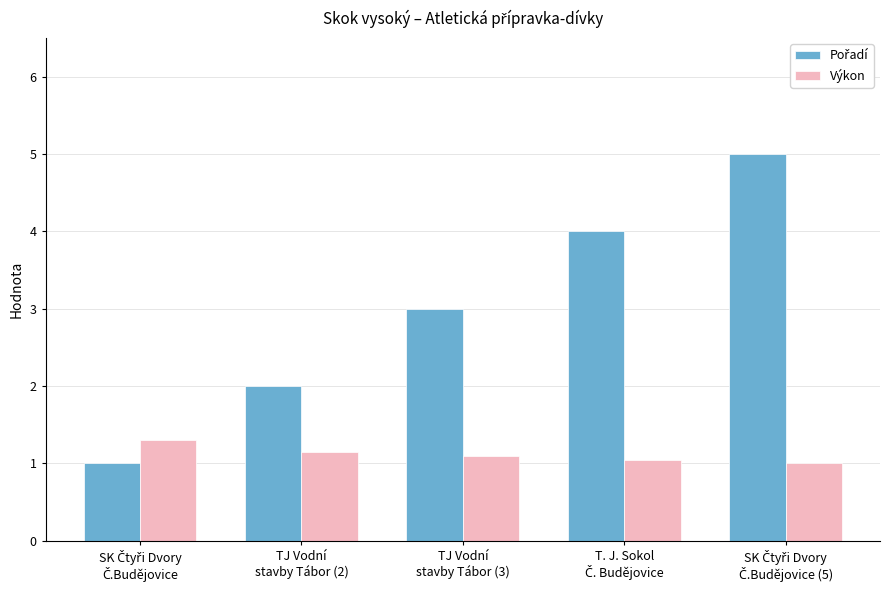

How many groups of bars are there?

5